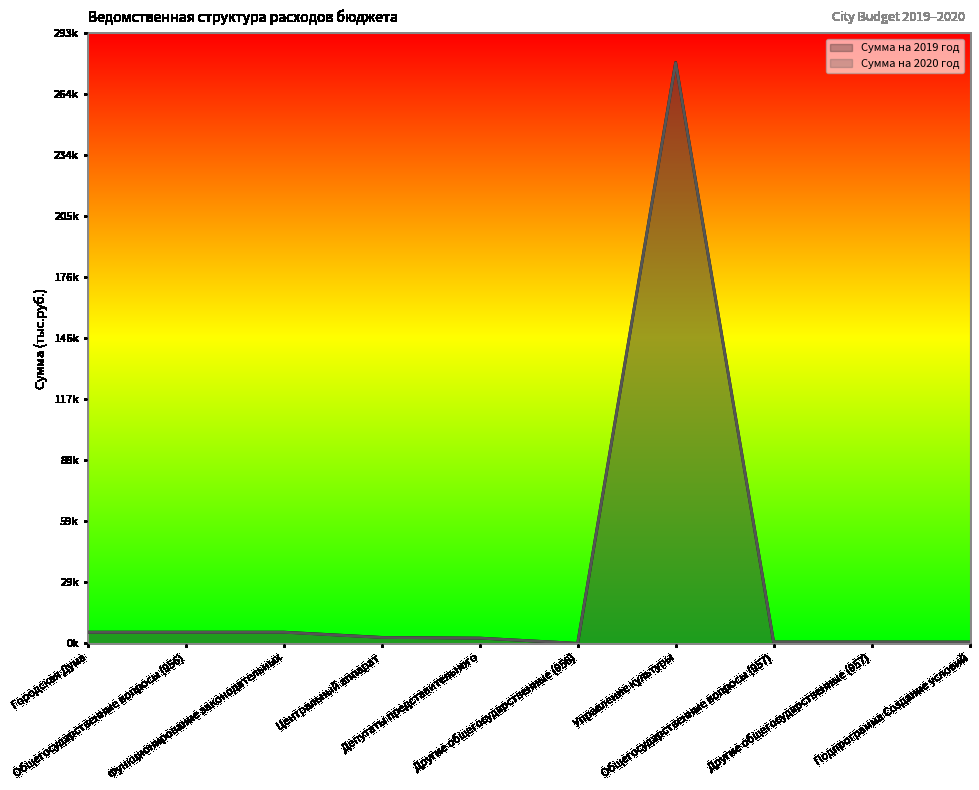

Rank the series at Общегосударственные вопросы (957) from highest to lowest value.

Сумма на 2019 год, Сумма на 2020 год